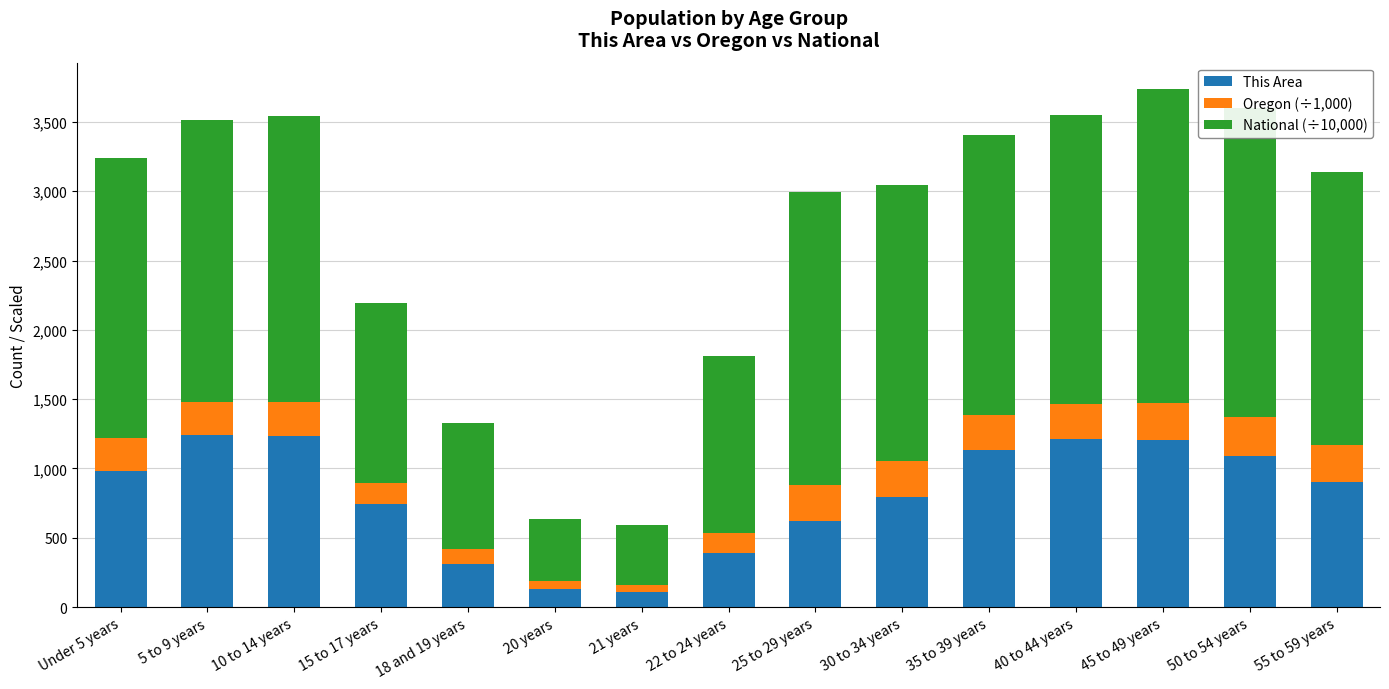

What is the lowest value of the This Area series?

109.0